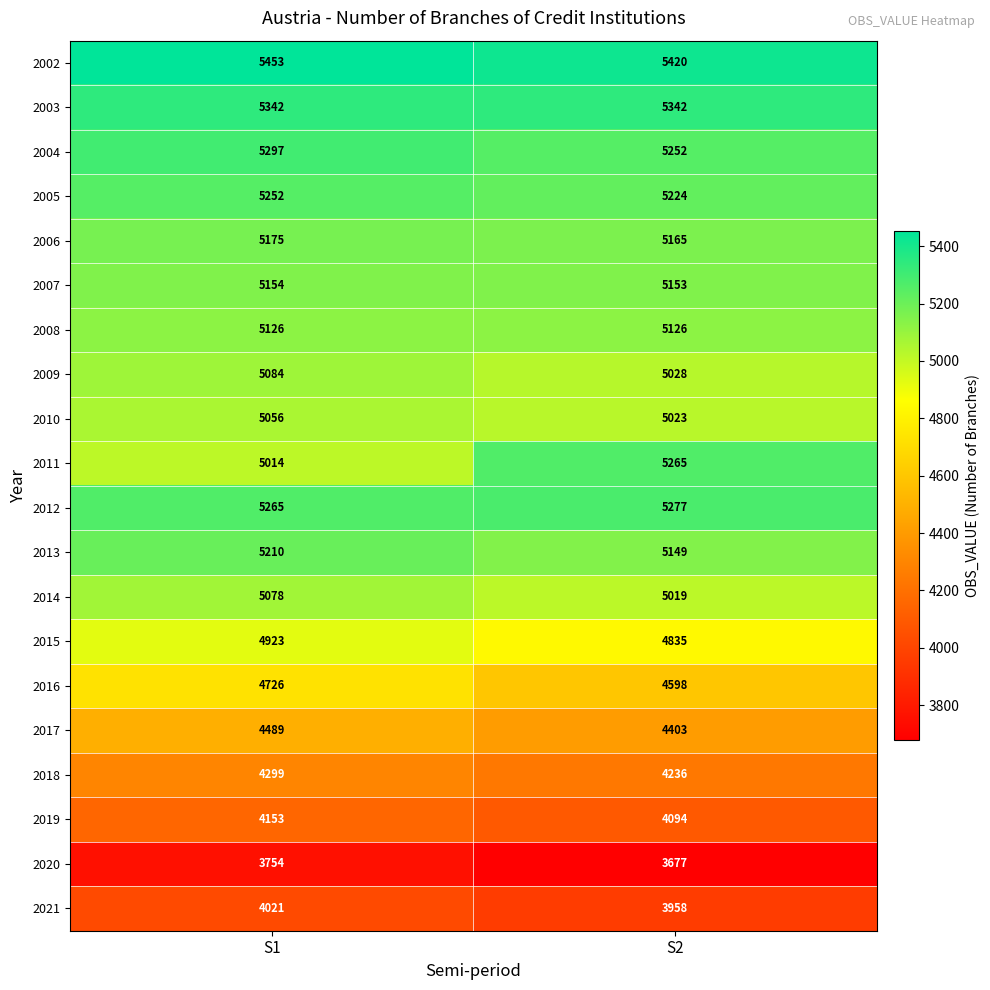

What is the difference between the highest and lowest values at S1?

1699